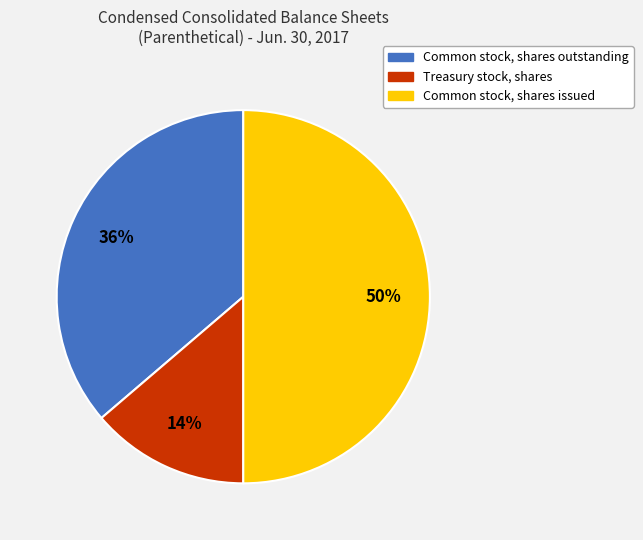

Between Common stock, shares outstanding and Common stock, shares issued, which is larger?

Common stock, shares issued